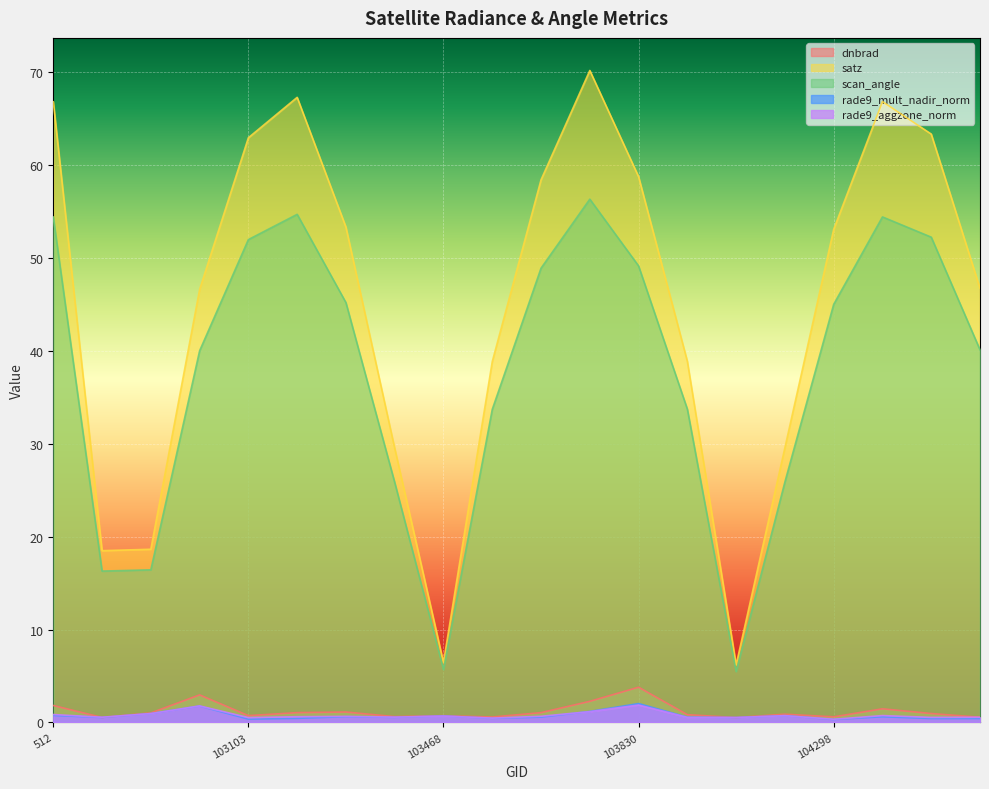

What is the sum of the dnbrad values at 103821 and 1169?

3.2